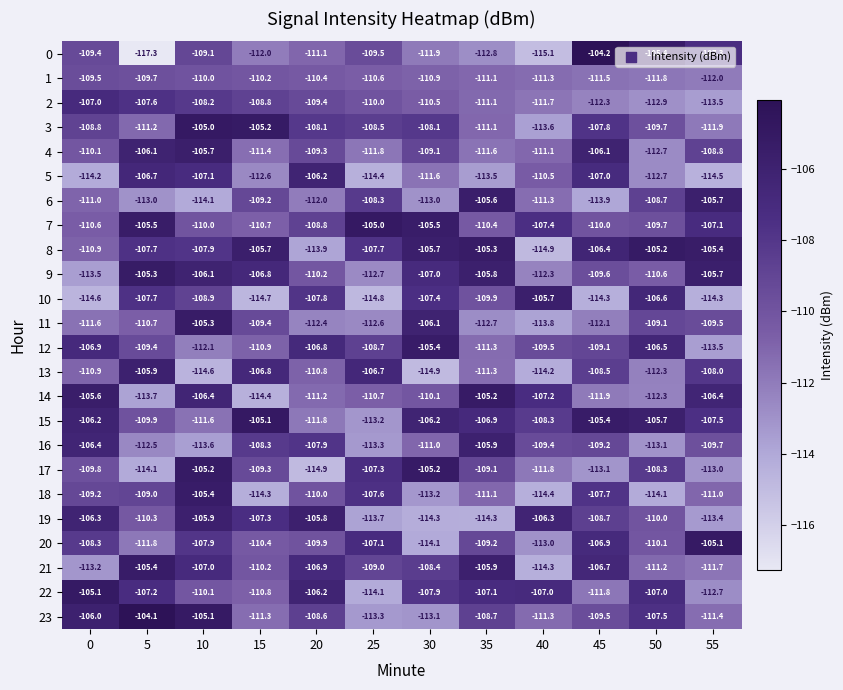

Rank the categories by 13 value from highest to lowest.

5, 25, 15, 55, 45, 20, 0, 35, 50, 40, 10, 30